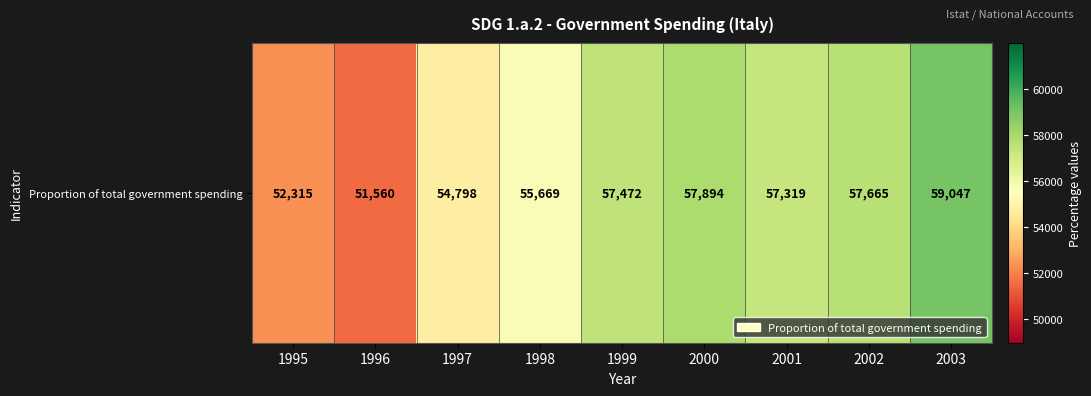

How many values are below 57319?

4